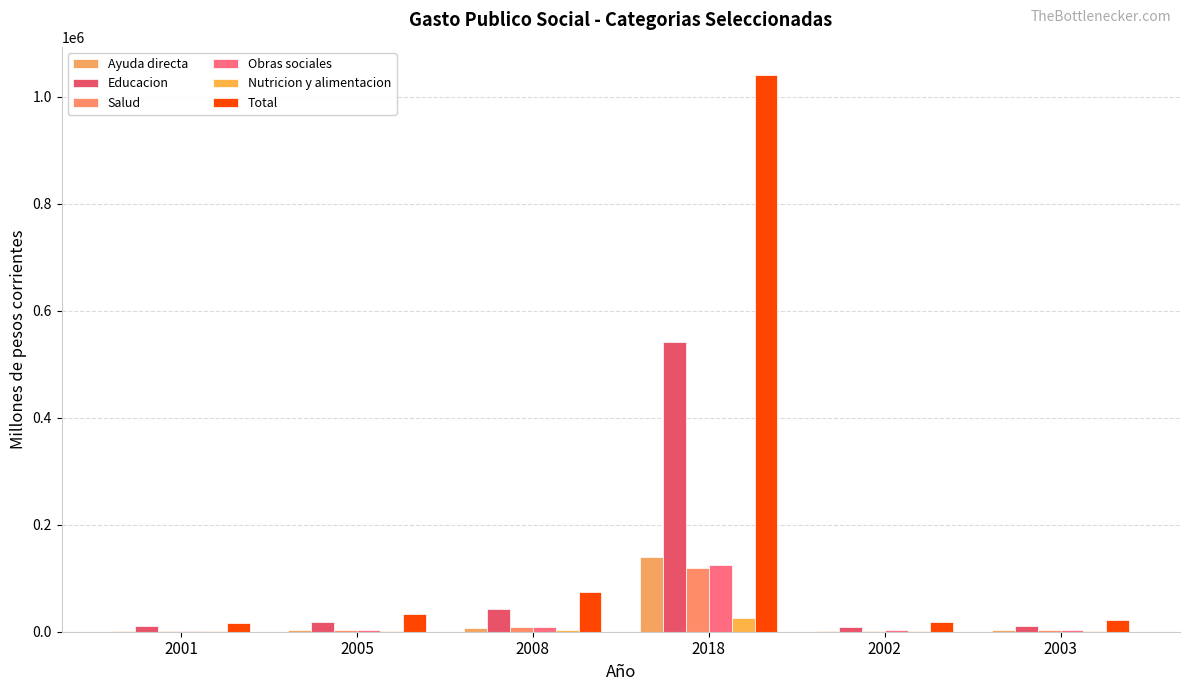

Reading left to right, extract all data points from this chart.

Ayuda directa: 1114.9	3620.1	6793.0	140459.1	2241.7	3244.5
Educacion: 9871.3	17594.8	41813.9	541026.0	9708.8	10448.2
Salud: 1976.9	3670.5	8130.1	119077.1	2141.9	2441.1
Obras sociales: 2247.2	3890.5	8588.4	124130.6	2300.6	2713.6
Nutricion y alimentacion: 525.3	1457.3	2670.3	26040.1	782.8	1097.2
Total: 16911.3	33383.0	74316.3	1041110.5	18229.2	21344.5